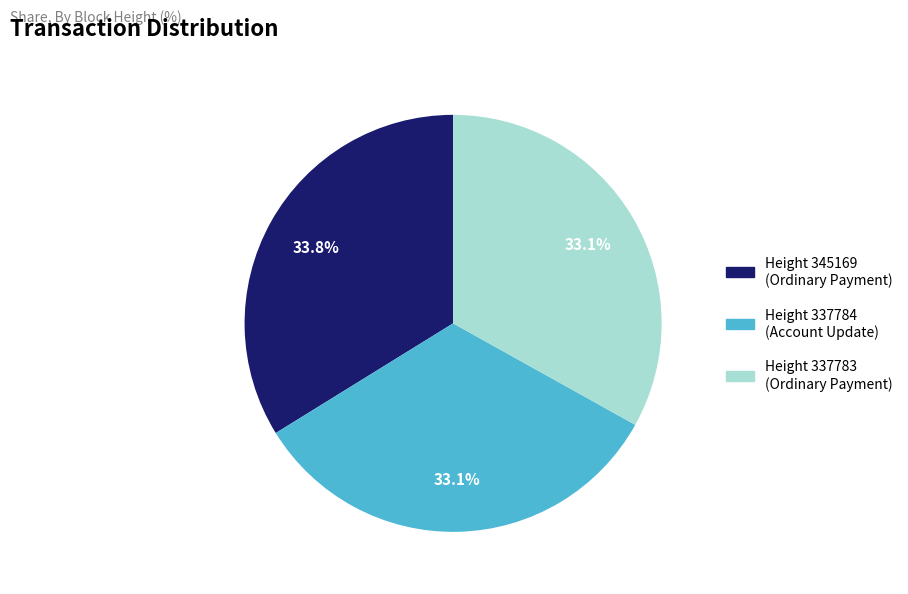

Is the sum of Height 337784 (Account Update) and Height 337783 (Ordinary Payment) greater than half?

Yes